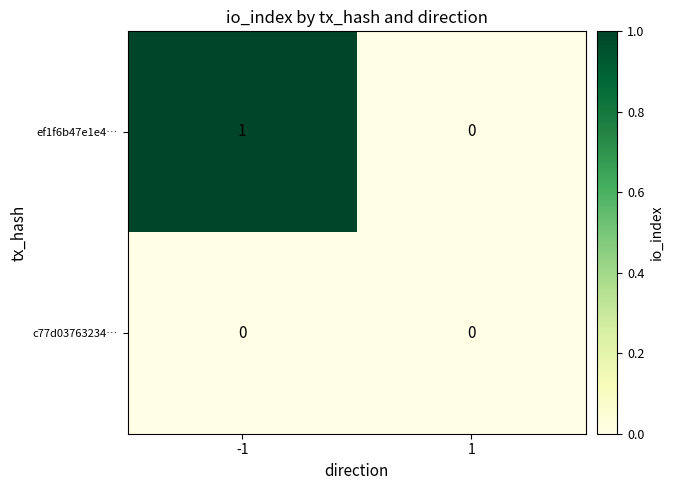

Rank the series by their maximum value, from lowest to highest.

c77d03763234…, ef1f6b47e1e4…